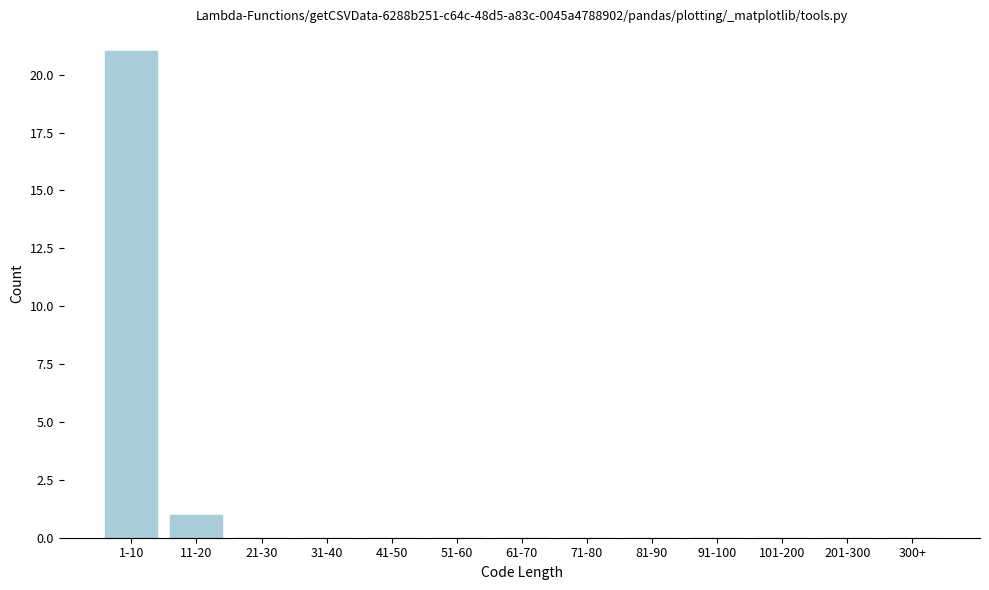

Reading right to left, list all the values displayed in this chart.

300+=0	201-300=0	101-200=0	91-100=0	81-90=0	71-80=0	61-70=0	51-60=0	41-50=0	31-40=0	21-30=0	11-20=1	1-10=21